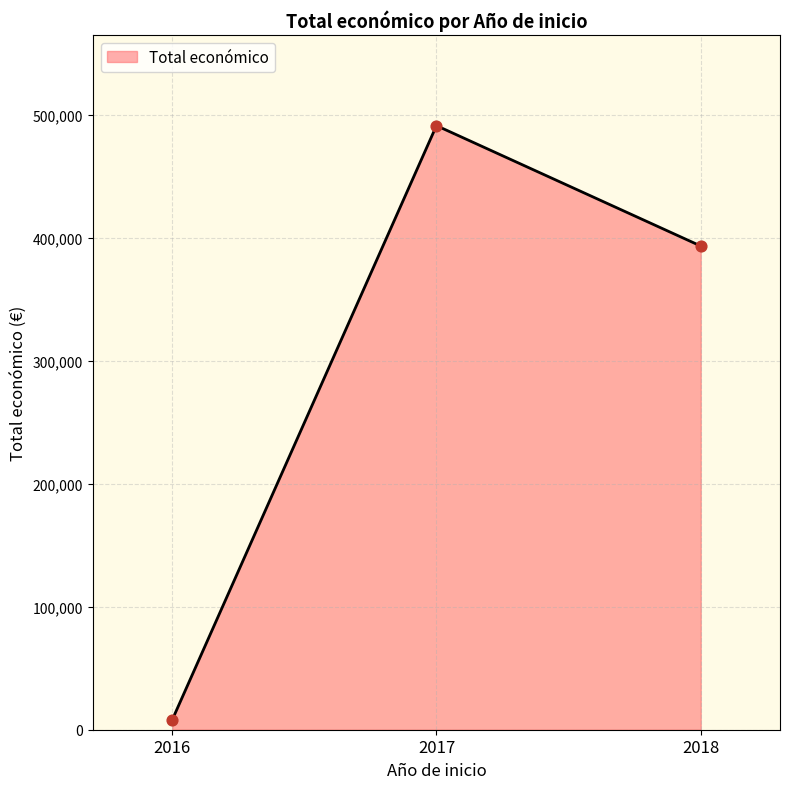

Between 2016 and 2017, which is larger?

2017